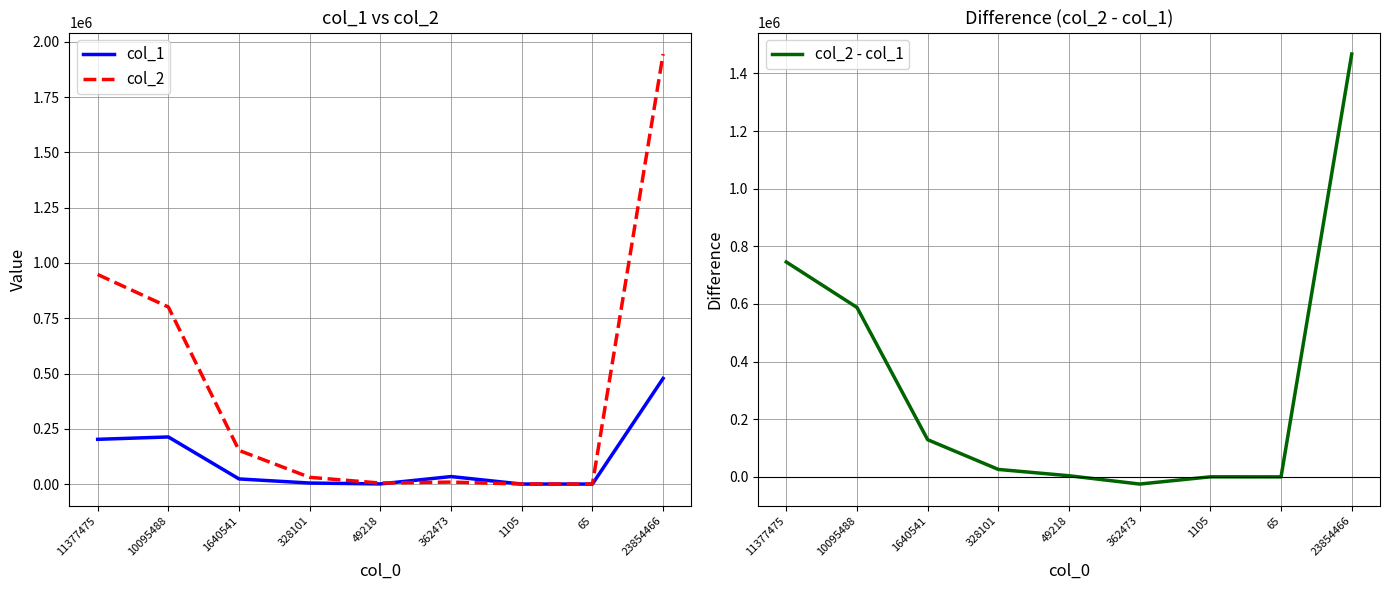

True or false: col_1 and col_2 - col_1 cross at least once.

True